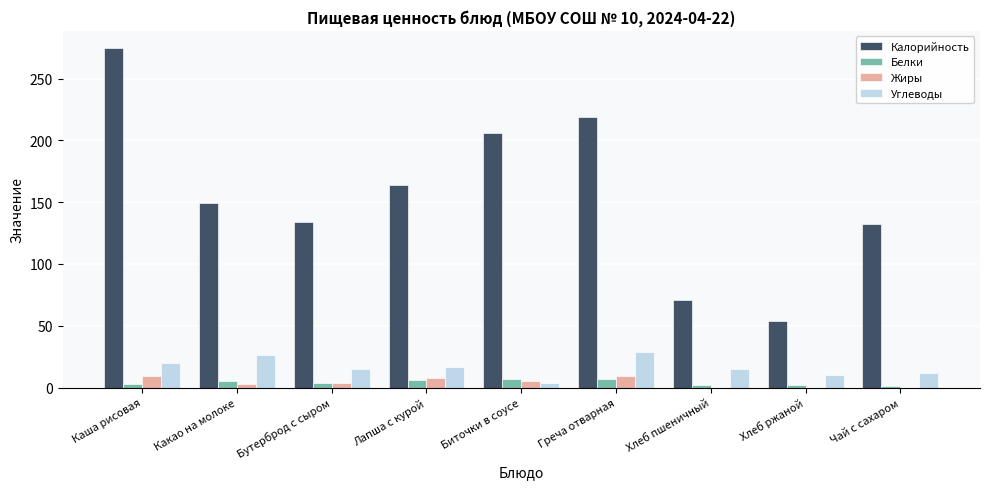

Count the number of categories in the chart.

9